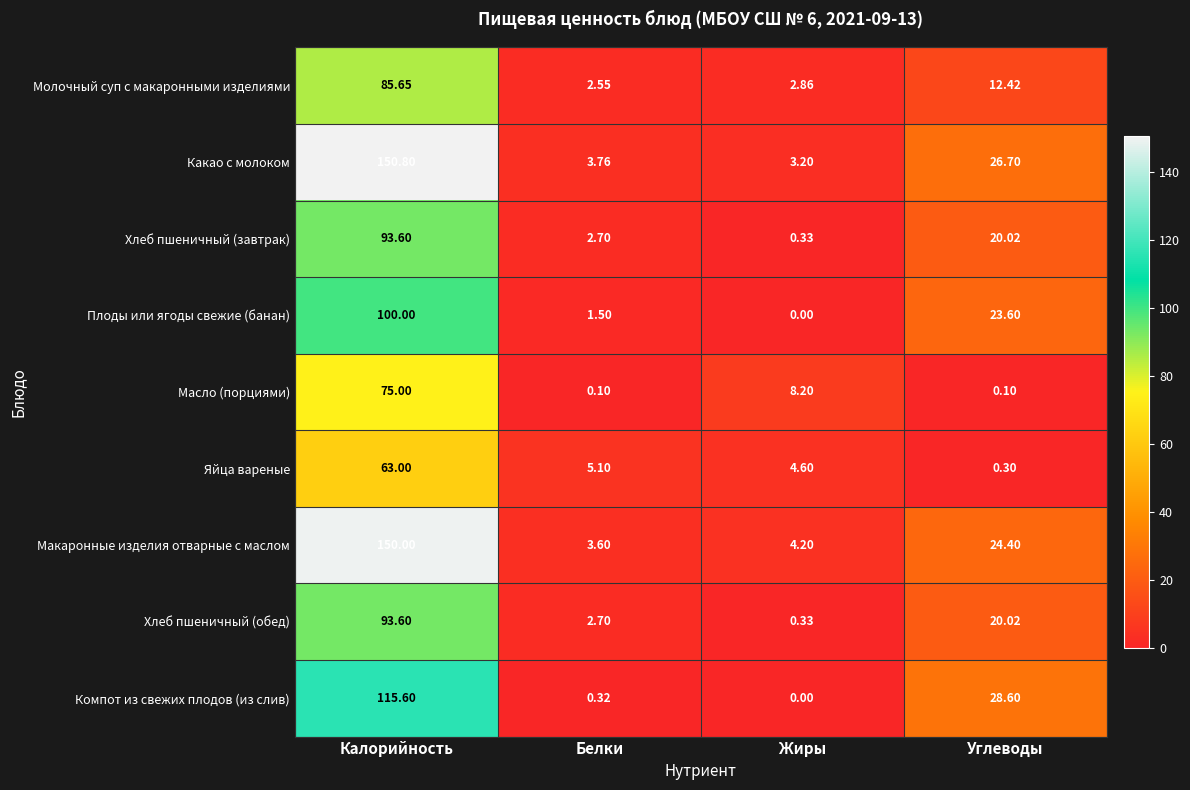

Which series has the widest spread of values?

Какао с молоком